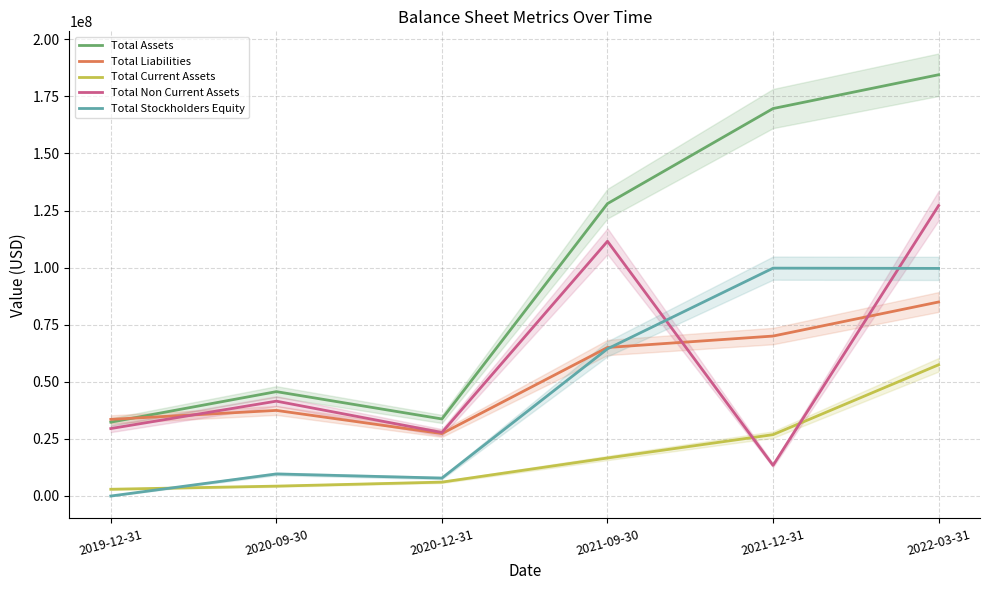

True or false: Total Assets and Total Stockholders Equity cross at least once.

False